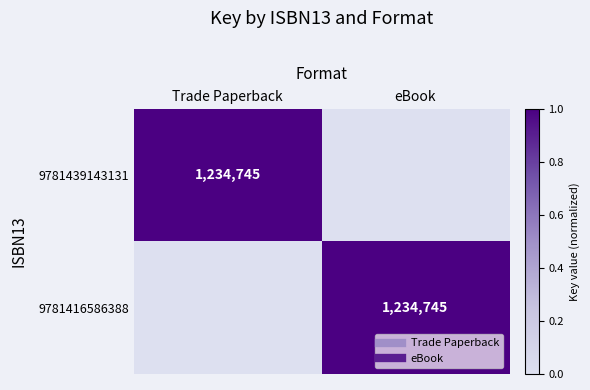

What is the total value across all series at Trade Paperback?

1